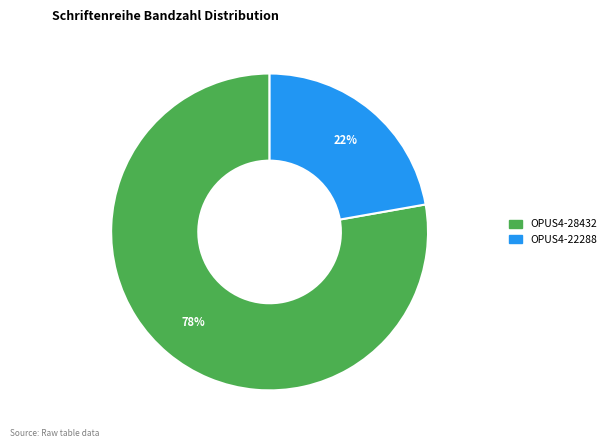

Which slice is the largest?

OPUS4-28432